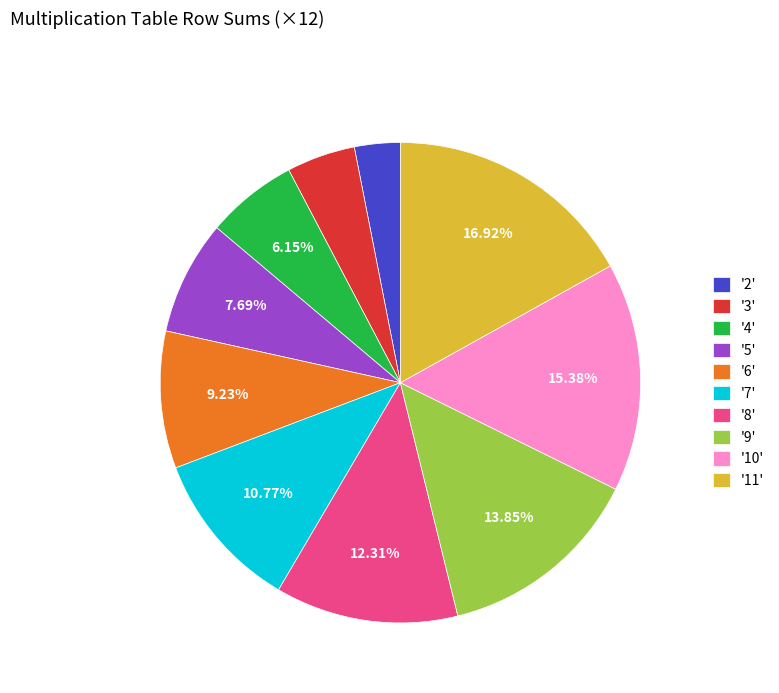

What is the largest slice in the pie chart?

'11'